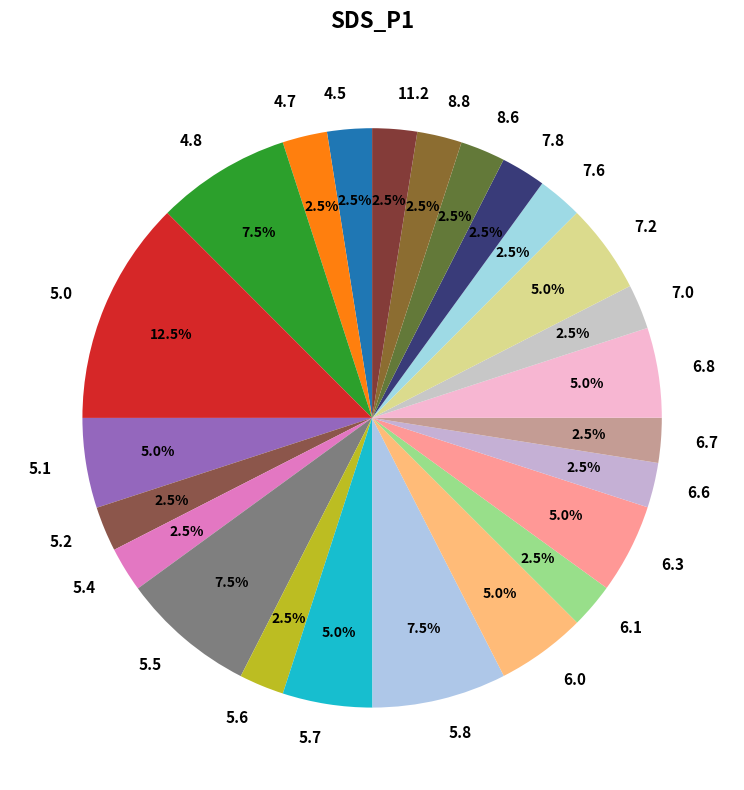

Do 4.8 and 5.6 together represent more than half of the pie?

No